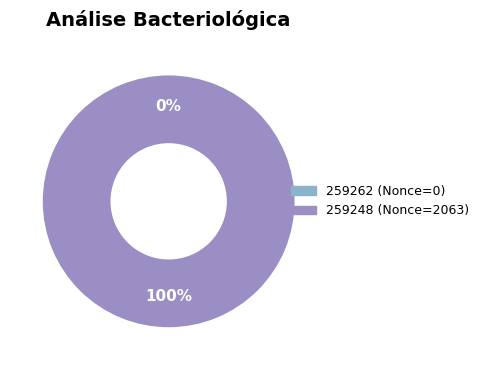

Which slice is the smallest?

259262